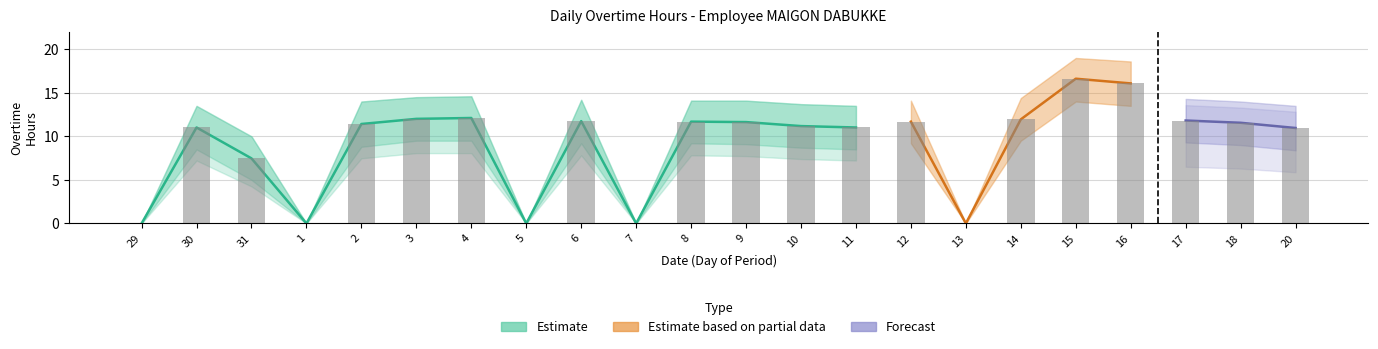

The value of Lower Band at 1 is -7.2. True or false?

False